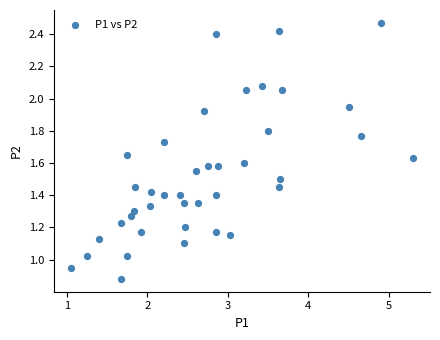

How many data points are displayed?

40